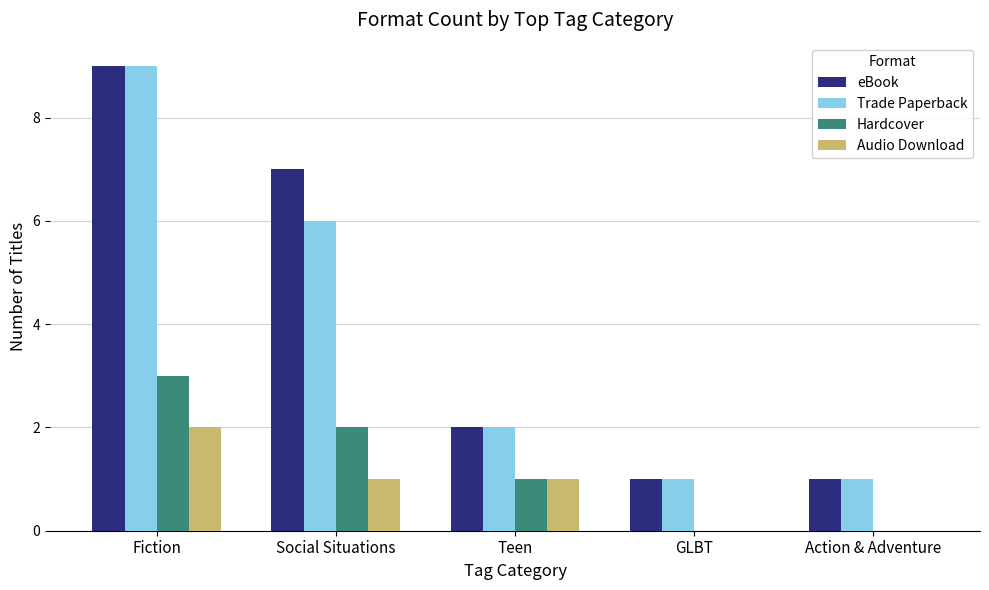

What is the difference between the Audio Download values at GLBT and Teen?

1